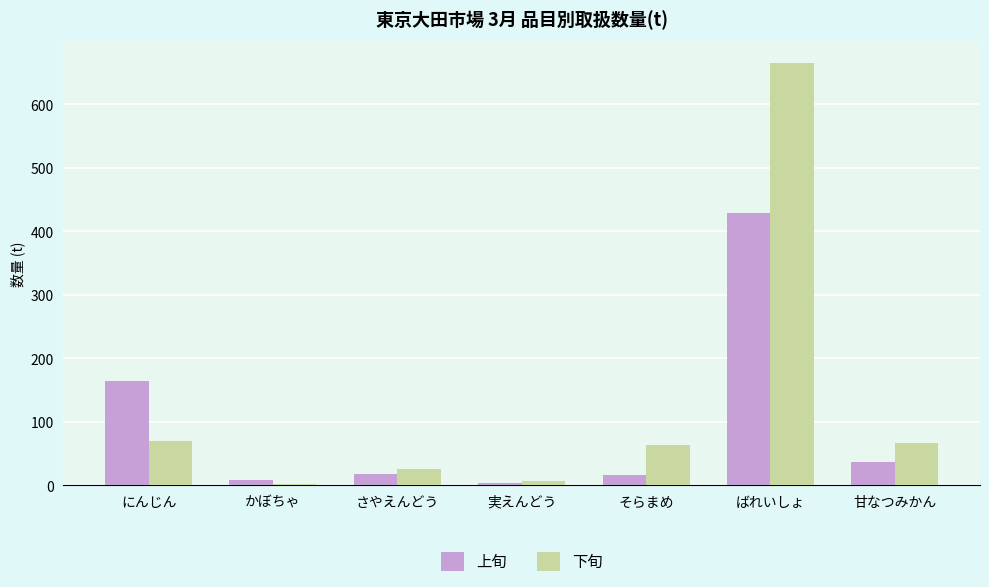

At which label is 上旬 closest to 216?

にんじん